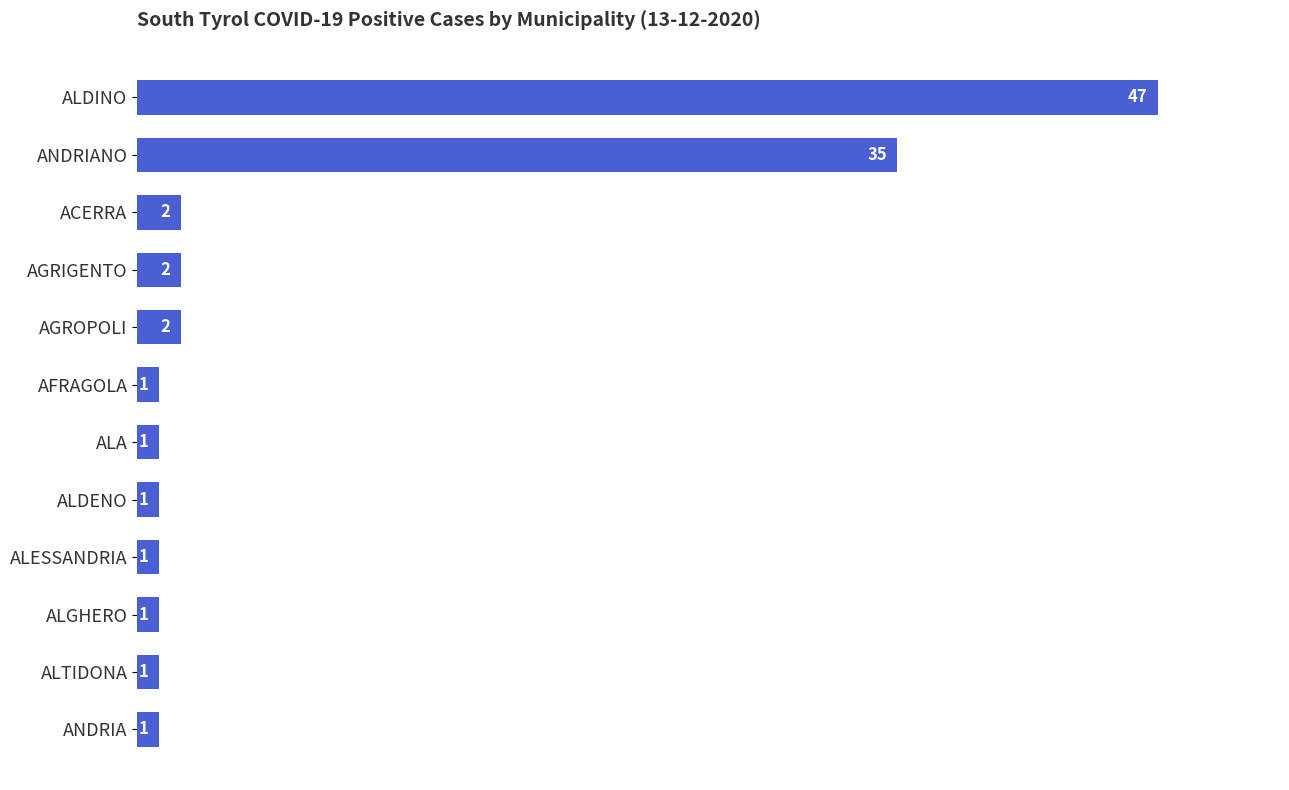

How many bars are there in total?

12